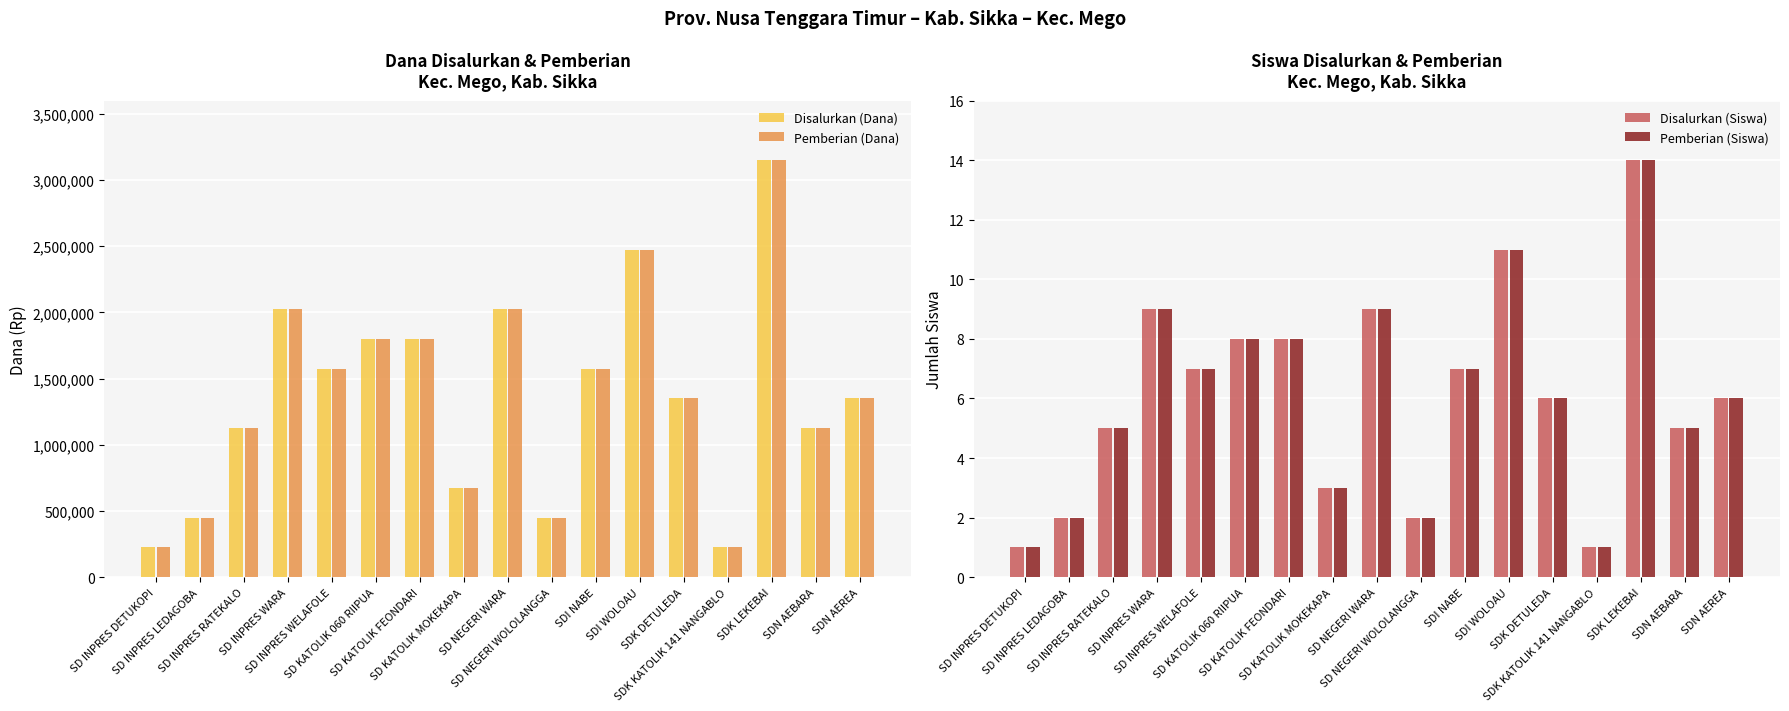

At how many categories does at least one series exceed 2017318?

4